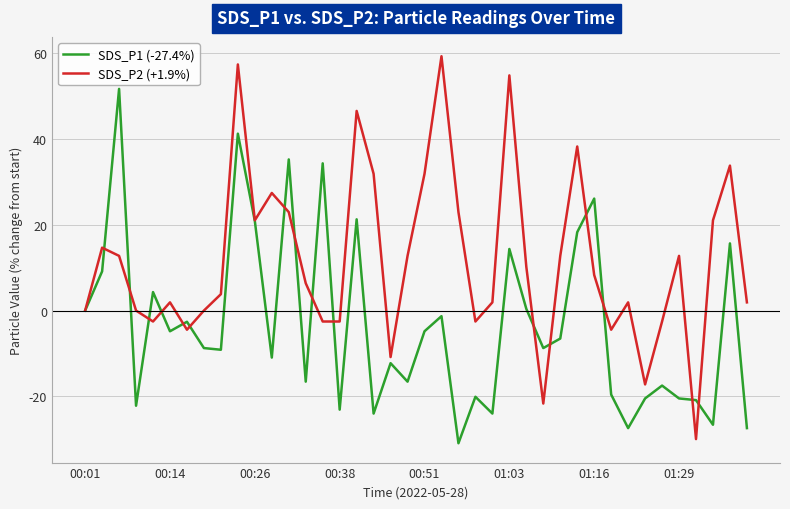

List the series in order of their peak value, lowest first.

SDS_P1 (-27.4%), SDS_P2 (+1.9%)